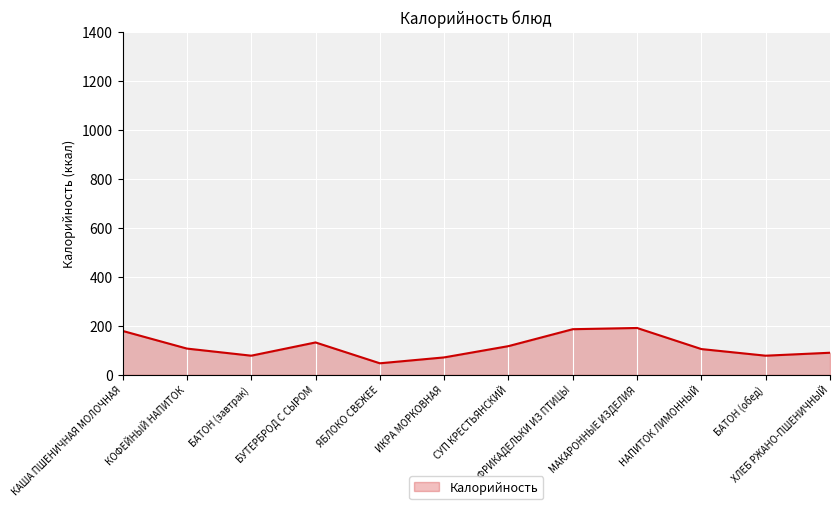

What is the ratio of the value at БУТЕРБРОД С СЫРОМ to the value at БАТОН (обед)?

1.7